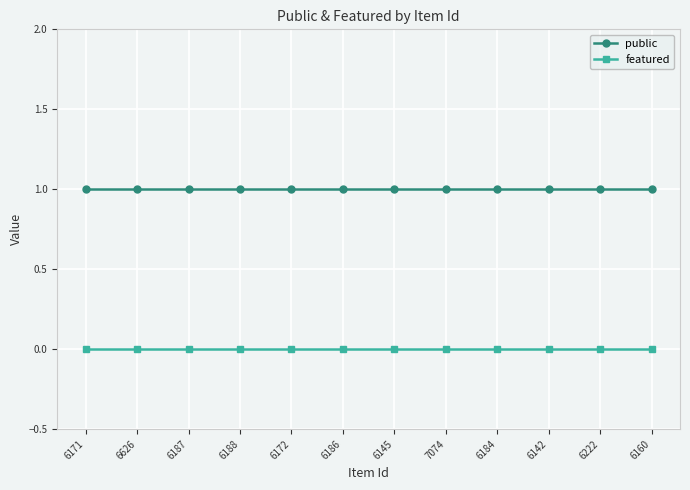

How many distinct data groups are displayed?

2